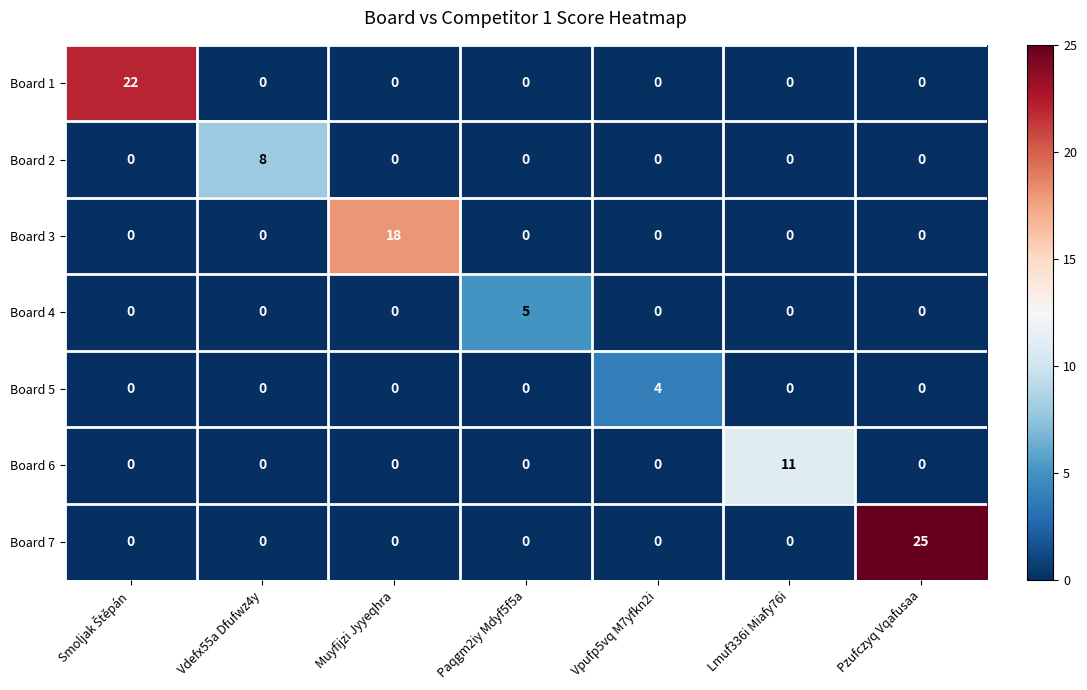

The Board 4 series shows 0 at Pzufczyq Vqafusaa. True or false?

True